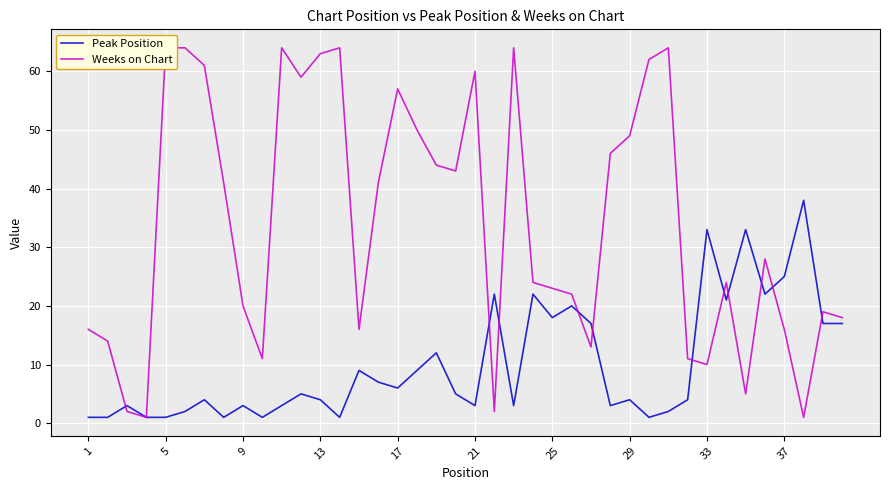

How many interior local peaks does the Peak Position series have?

13